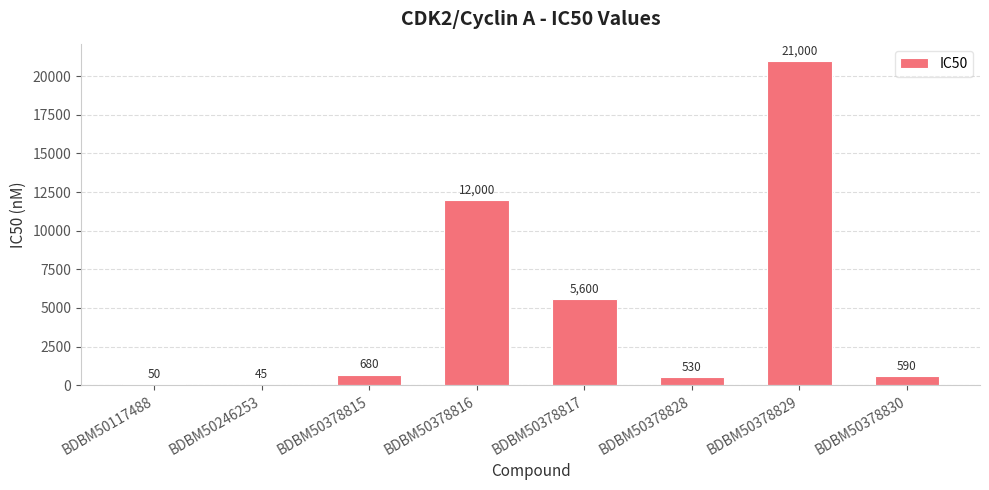

Which category has the highest value across all series?

BDBM50378829